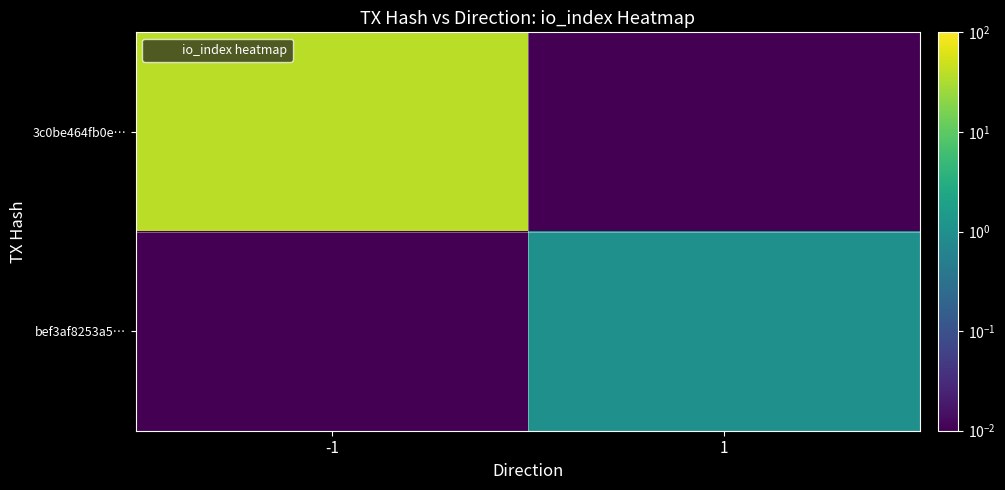

Reading left to right, list all the values displayed in this chart.

3c0be464fb0e…: -1=39.0	1=0.0
bef3af8253a5…: -1=0.0	1=1.0